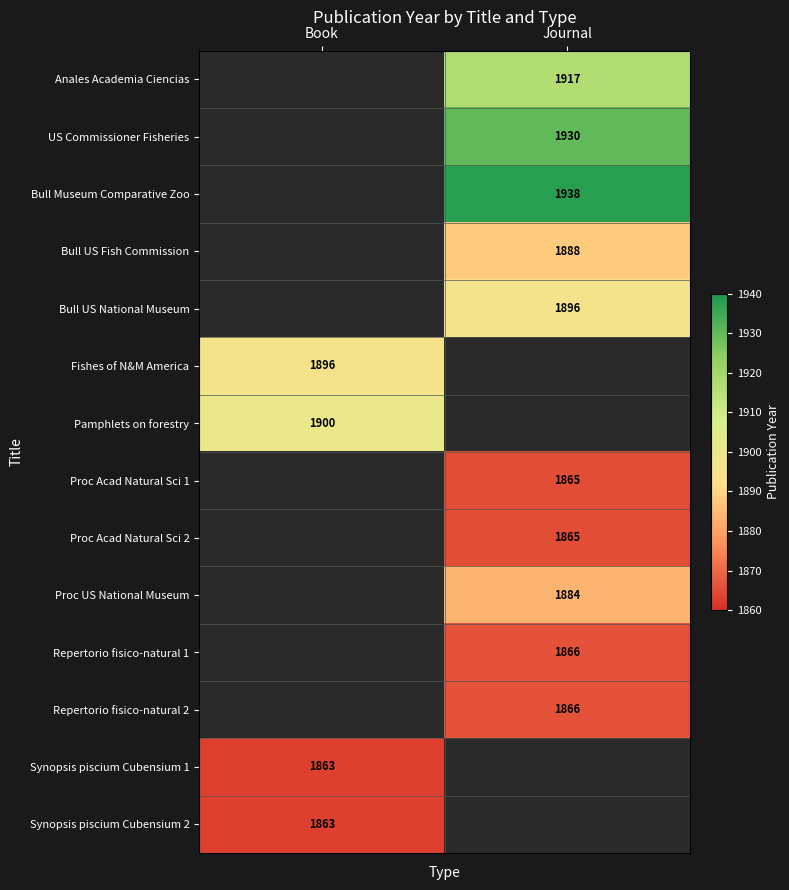

Count the number of categories in the chart.

2